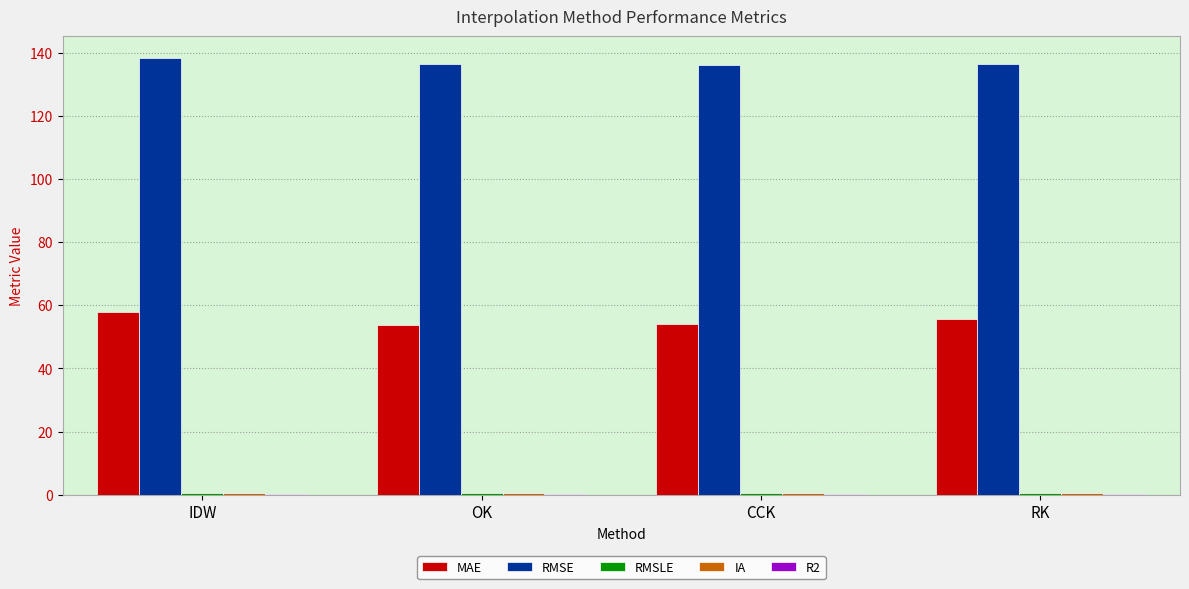

What is the maximum value shown in the chart?

138.3